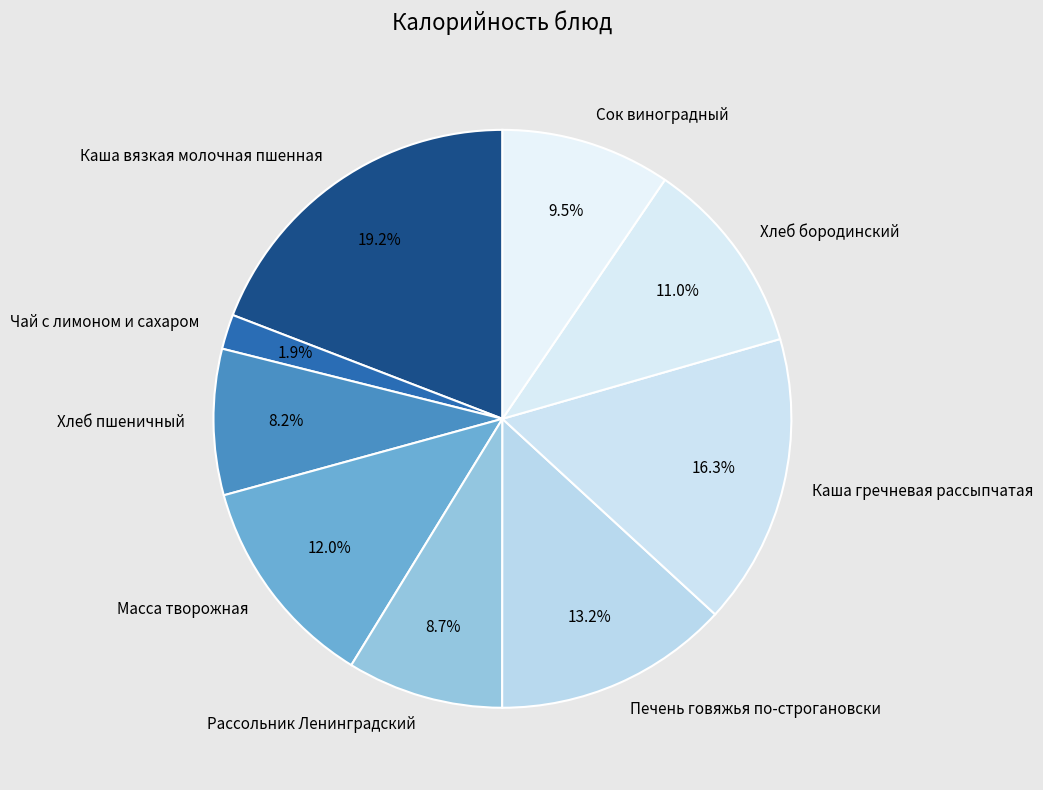

What is the largest slice in the pie chart?

Каша вязкая молочная пшенная